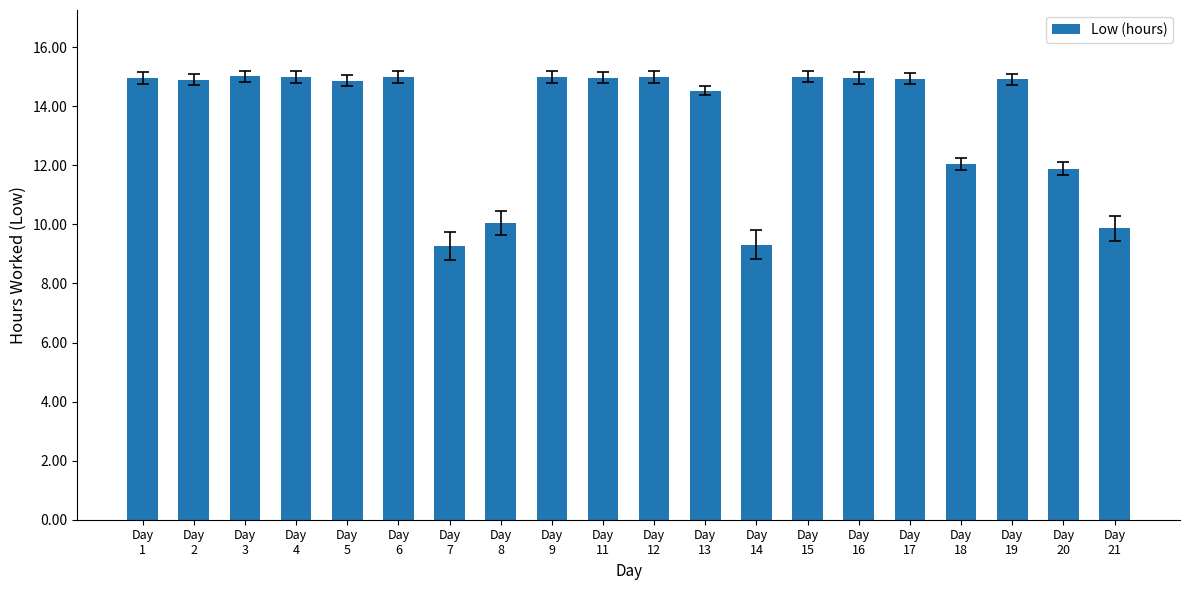

What is the smallest value displayed?

9.3